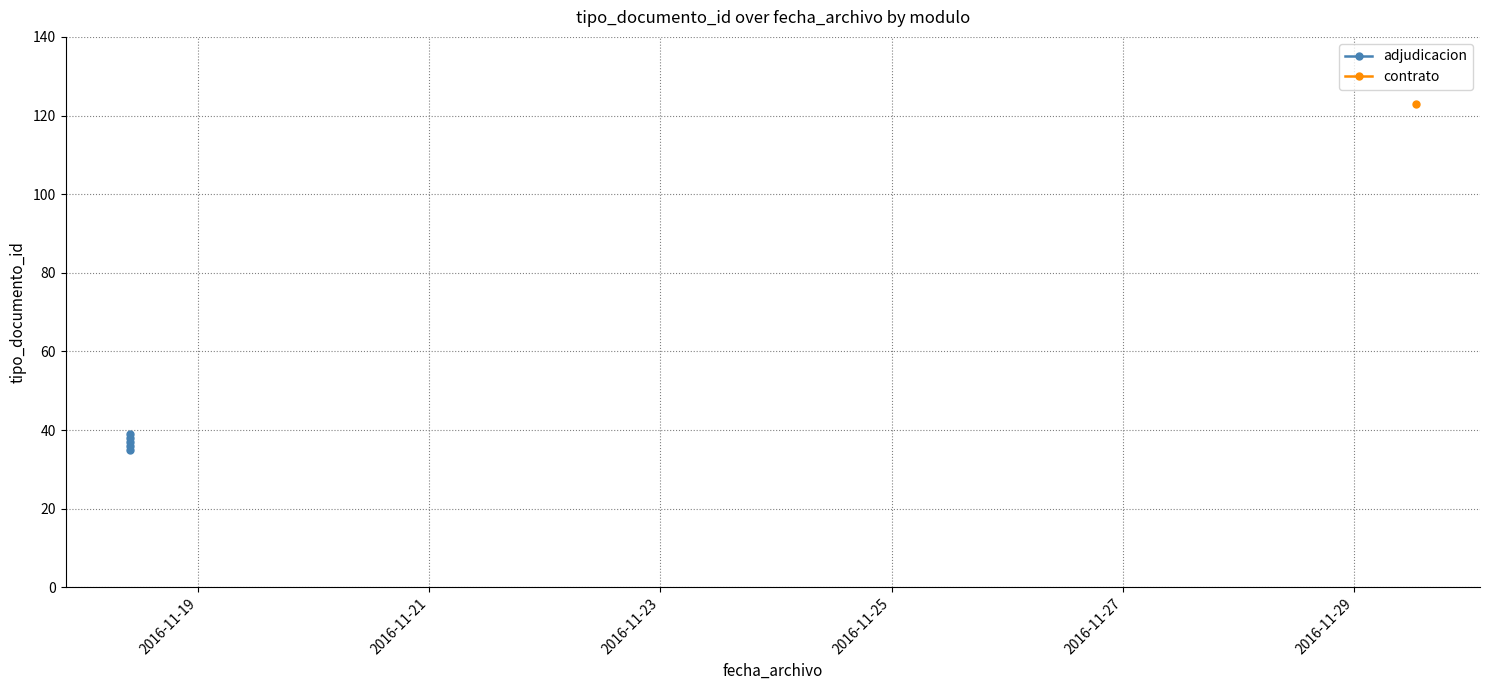

What is the value of the 1st point from the left?

35